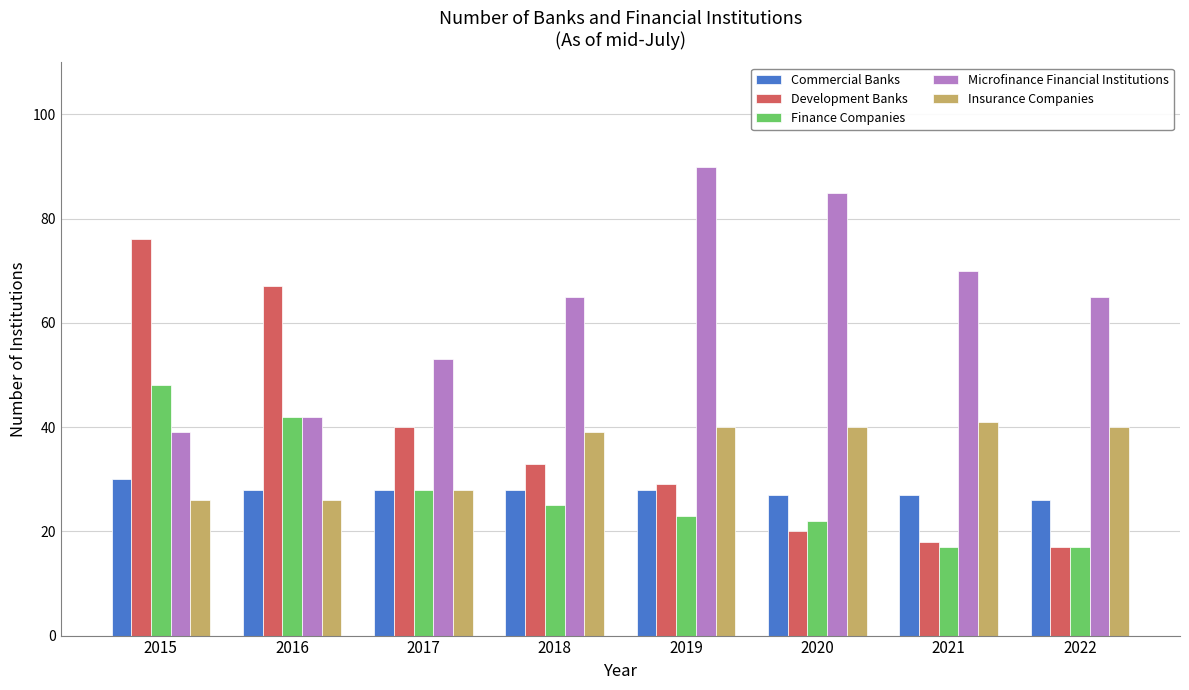

Where does the Finance Companies series first go above 25?

2015